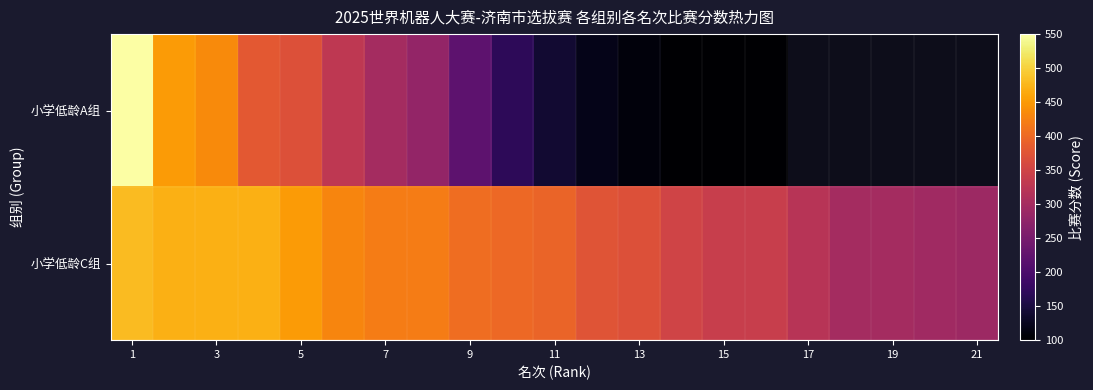

Which series has the widest spread of values?

小学低龄A组